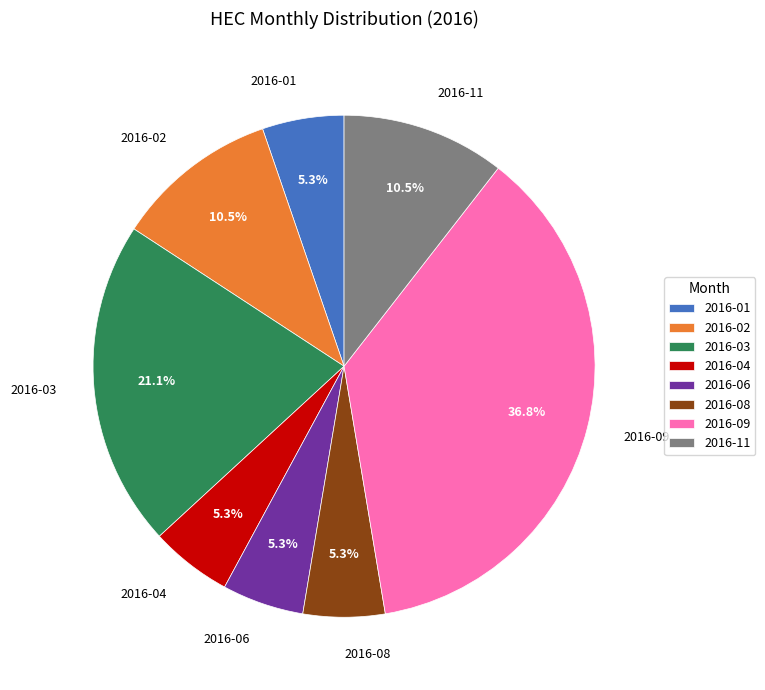

To the nearest percent, what is the combined percentage of 2016-03 and 2016-06?

26%